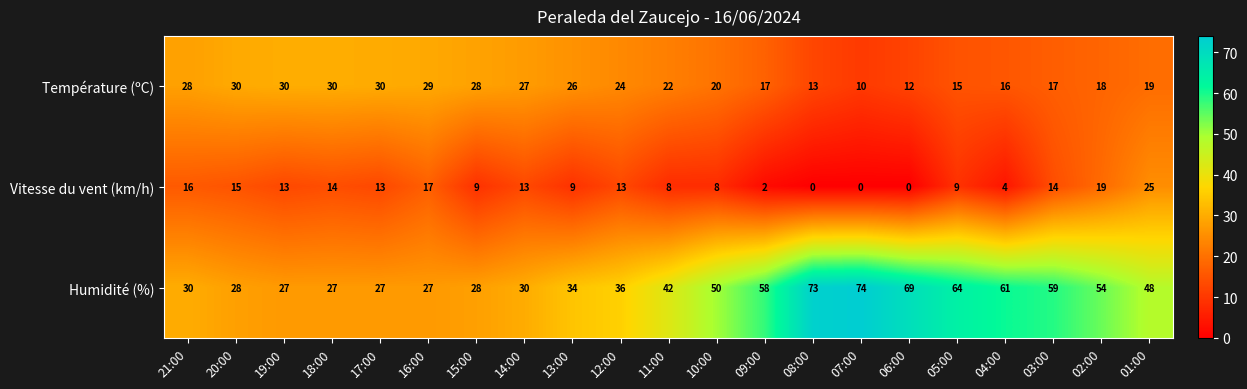

What is the maximum value shown in the chart?

74